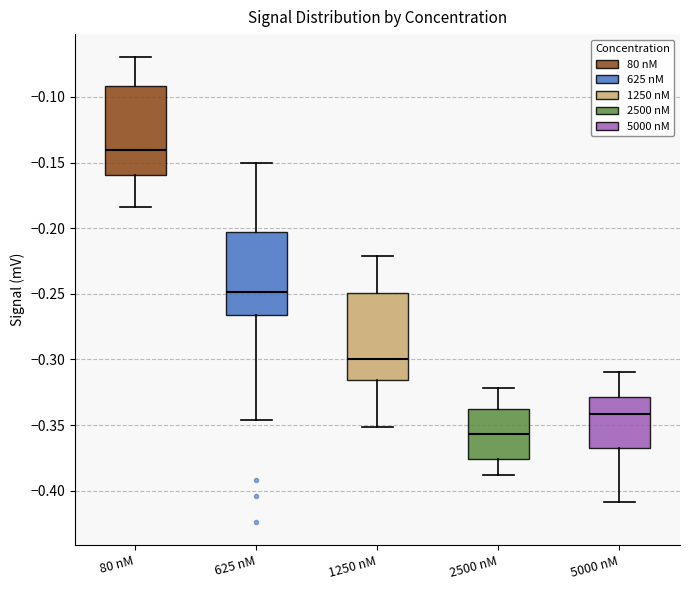

Which box's median line is the highest?

80 nM